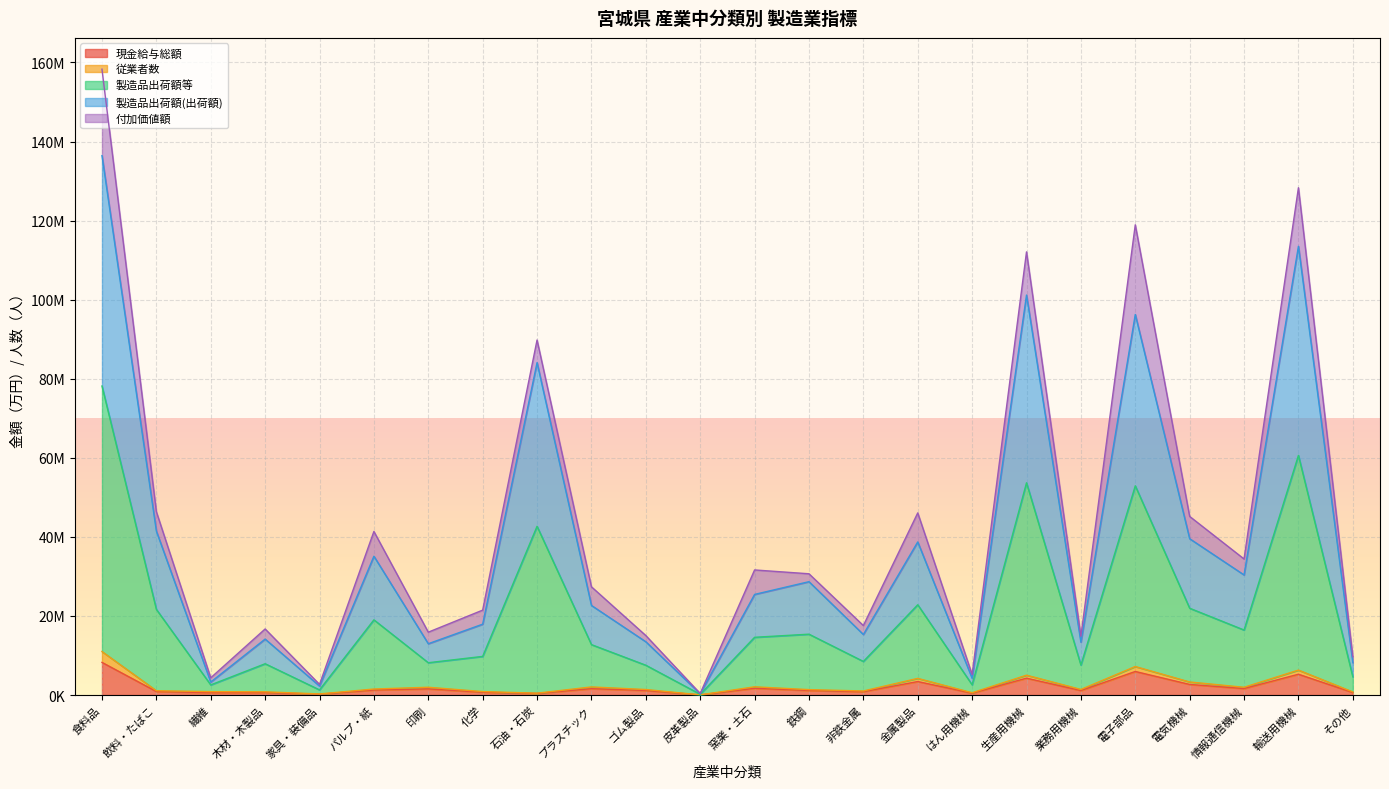

Is it true that 現金給与総額 equals 5953884 at 電子部品?

True